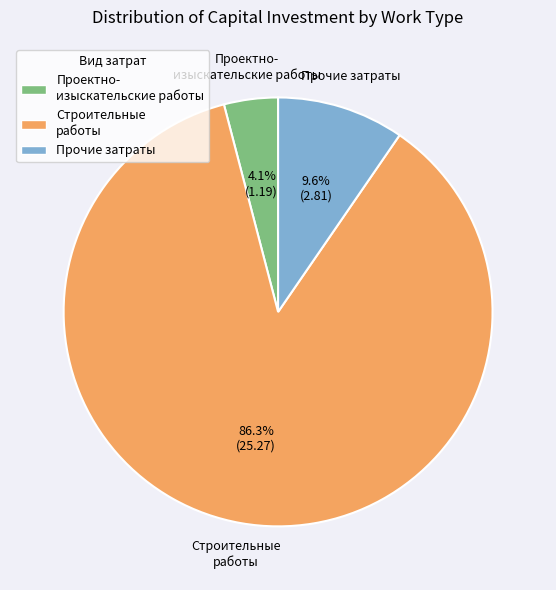

What percentage do Строительные работы and Проектно- изыскательские работы together represent?

90.4%